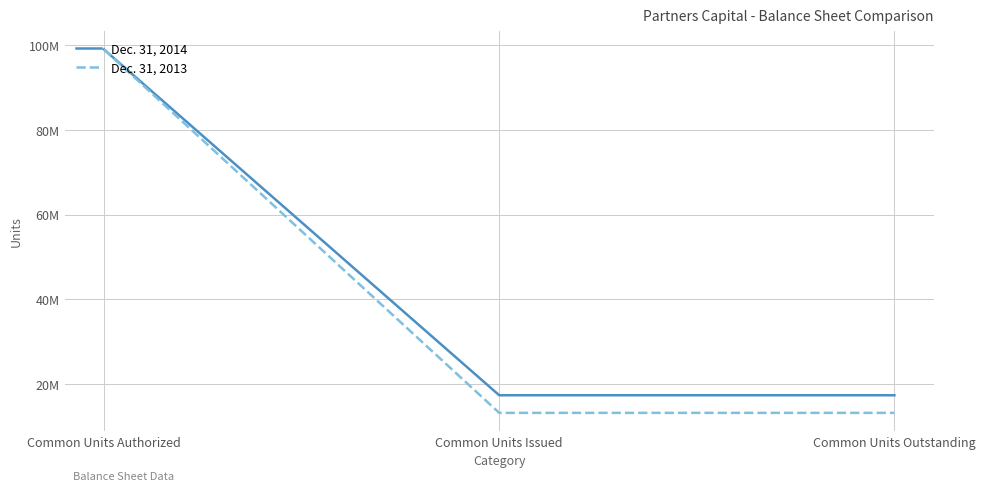

Reading left to right, what are all the values shown in this chart?

Dec. 31, 2014: Common Units Authorized=99000000	Common Units Issued=17287125	Common Units Outstanding=17287125
Dec. 31, 2013: Common Units Authorized=99000000	Common Units Issued=13127125	Common Units Outstanding=13127125